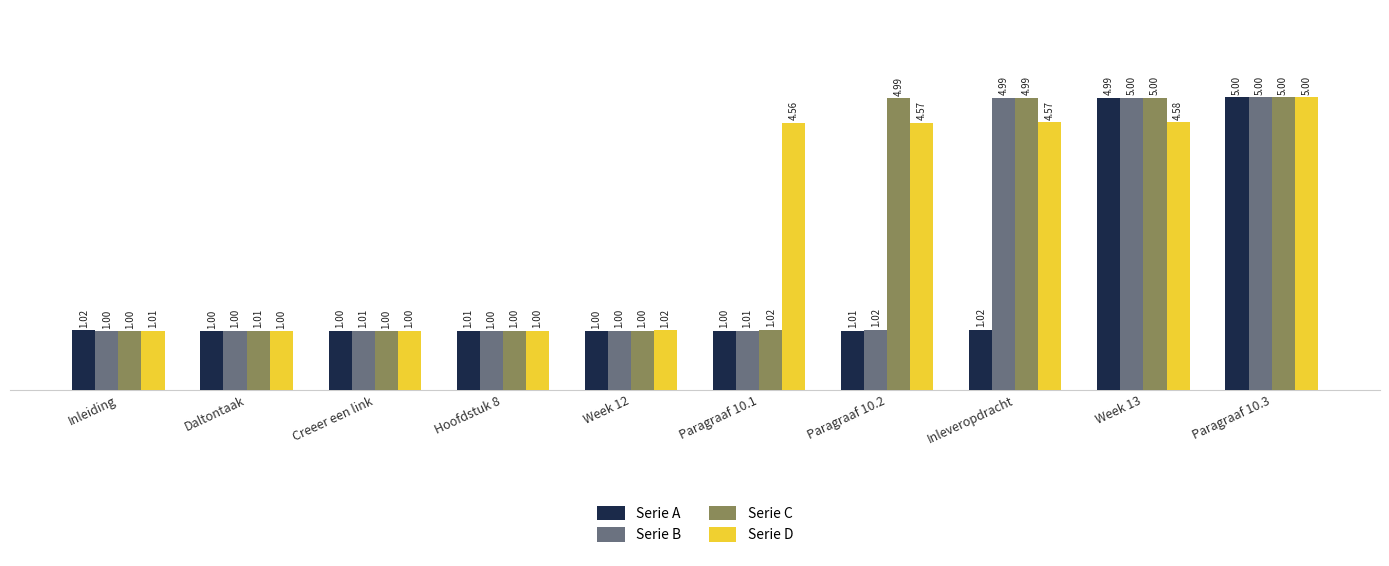

Rank the series by their average value, from lowest to highest.

Serie A, Serie B, Serie C, Serie D